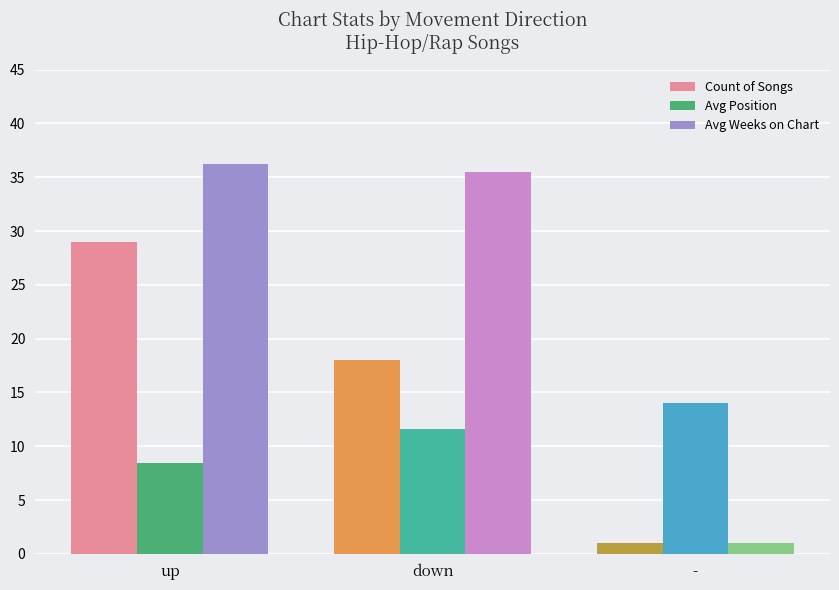

Rank the series at up from lowest to highest value.

Avg Position, Count of Songs, Avg Weeks on Chart